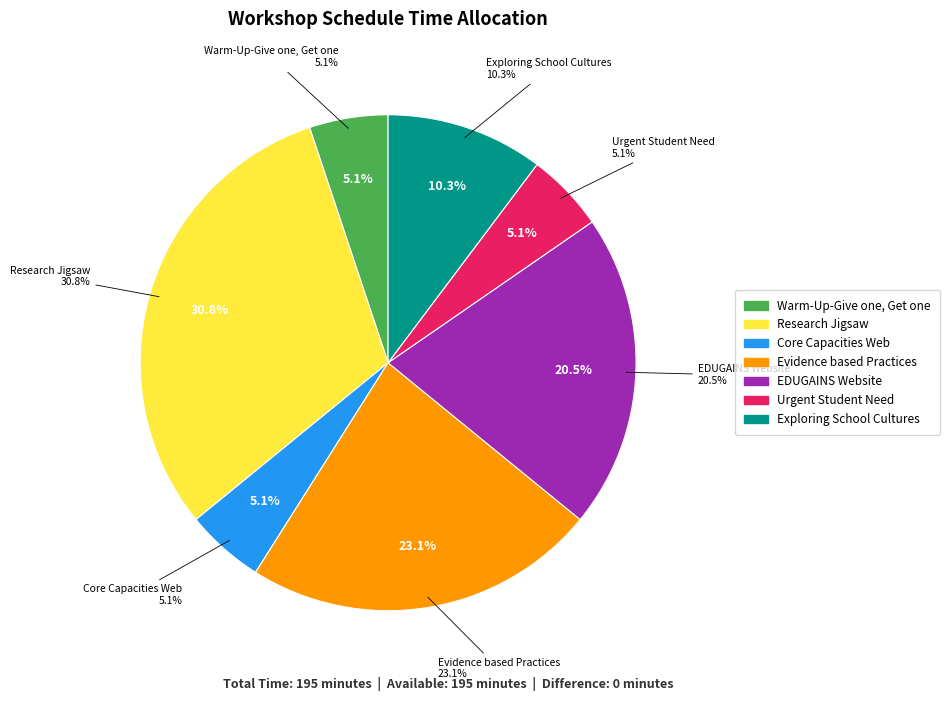

Rank the categories by value from lowest to highest.

Warm-Up-Give one, Get one, Core Capacities Web, Urgent Student Need, Exploring School Cultures, EDUGAINS Website, Evidence based Practices, Research Jigsaw